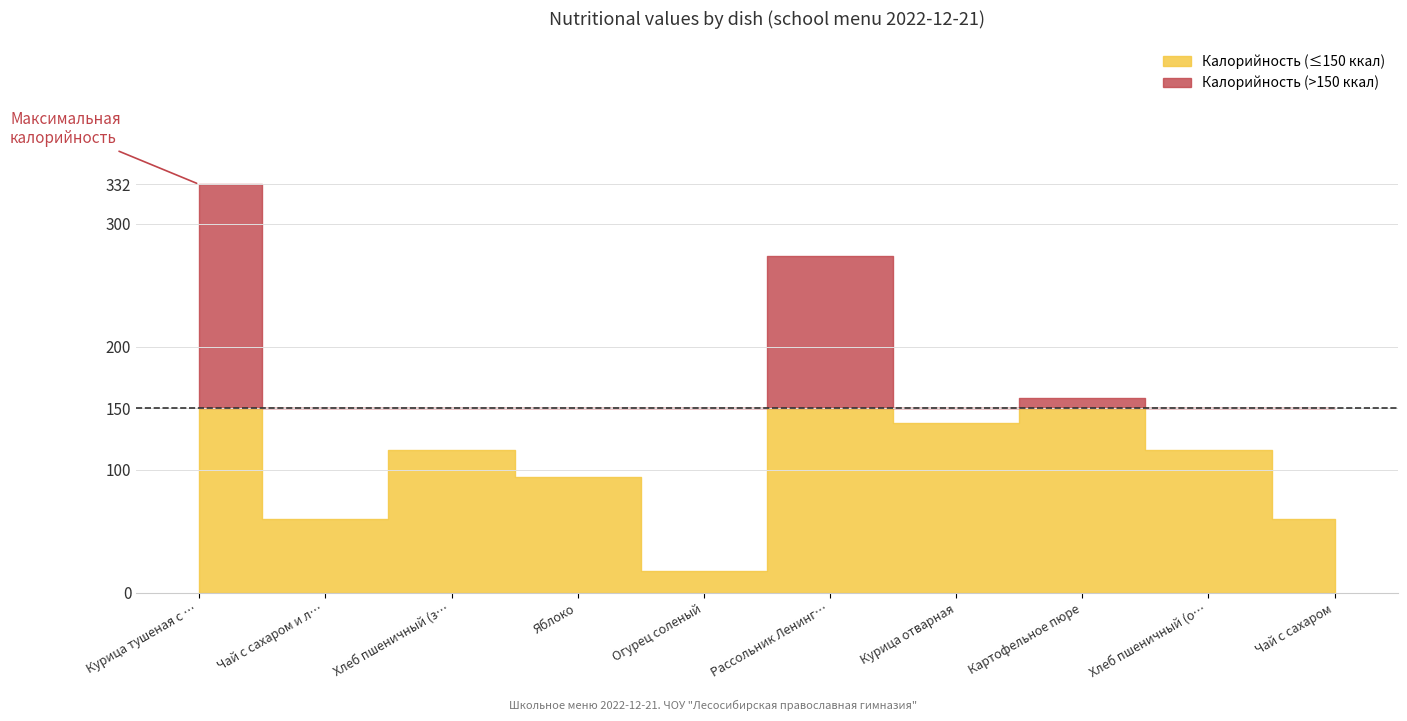

At which category is the sum across all series the highest?

Курица тушеная с капустой